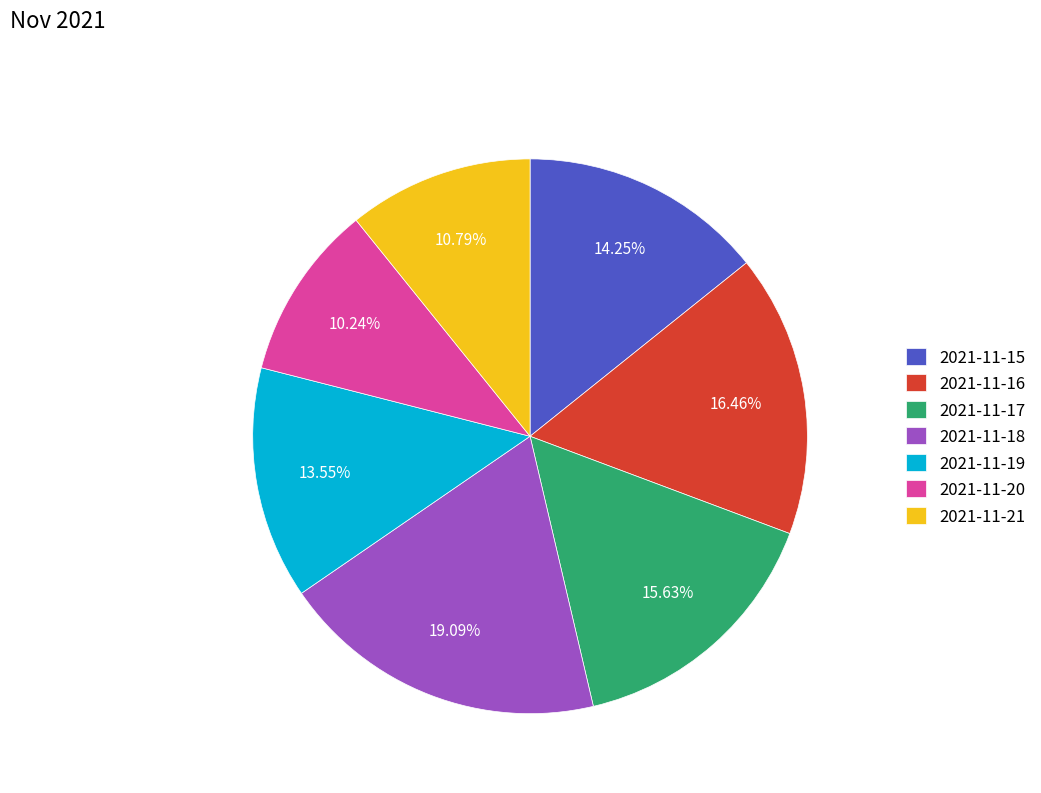

Do 2021-11-16 and 2021-11-15 together represent more than half of the pie?

No